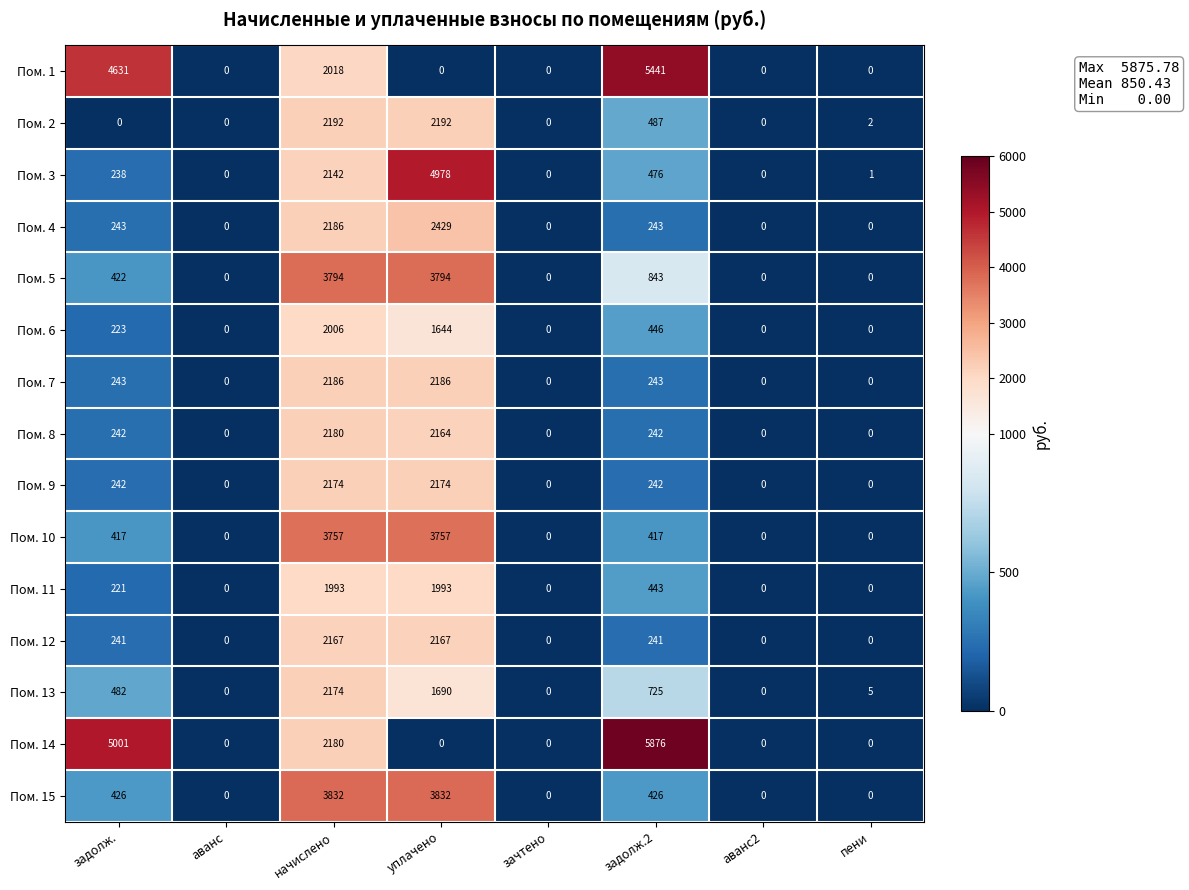

How many data points does each series have?

8